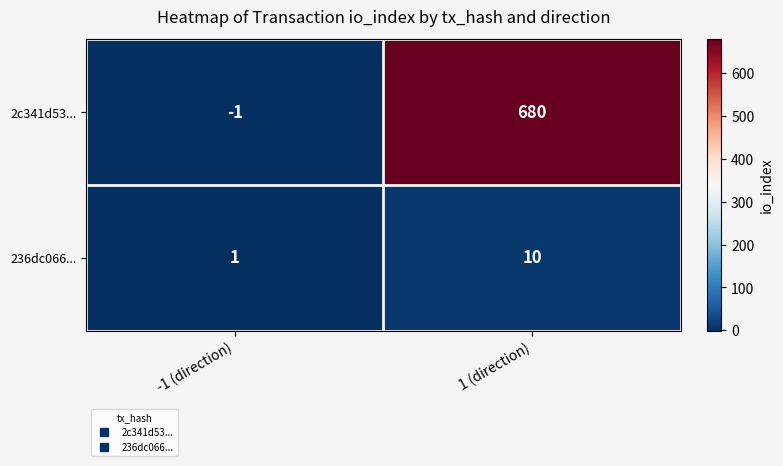

At which category is the sum across all series the highest?

1 (direction)